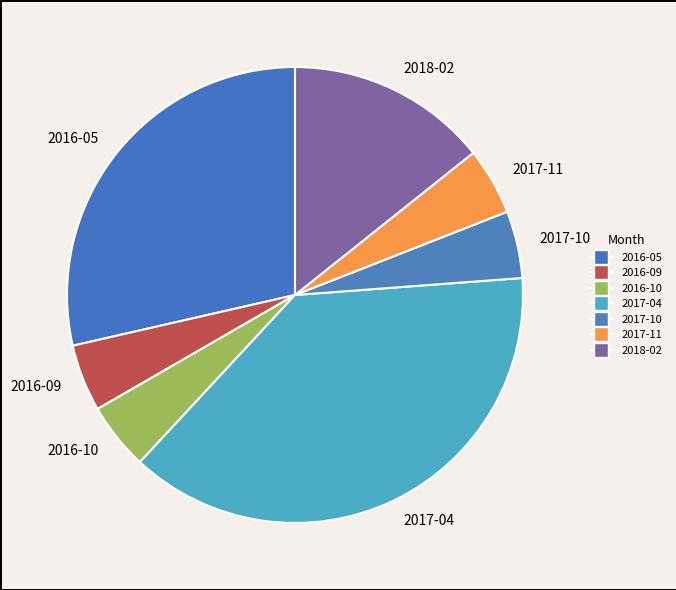

Is the sum of 2016-10 and 2016-09 greater than half?

No